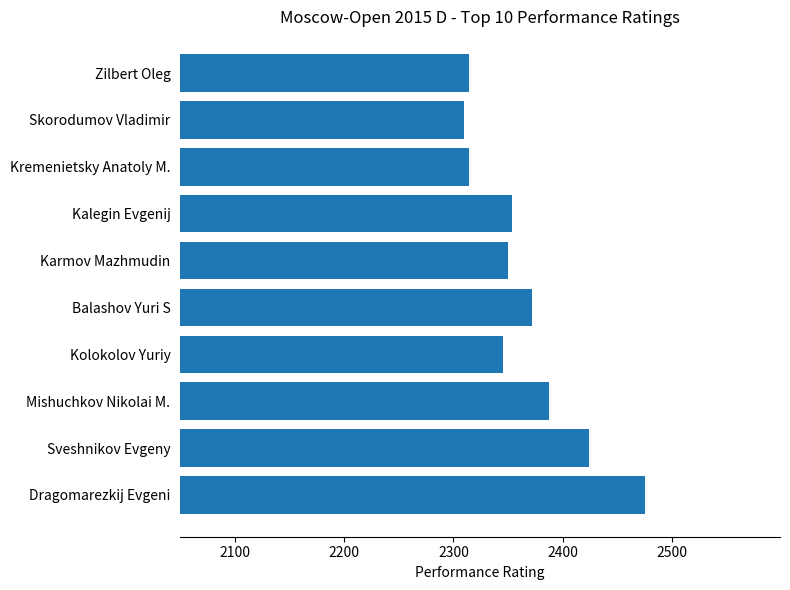

What is the difference between the maximum and minimum values?

165